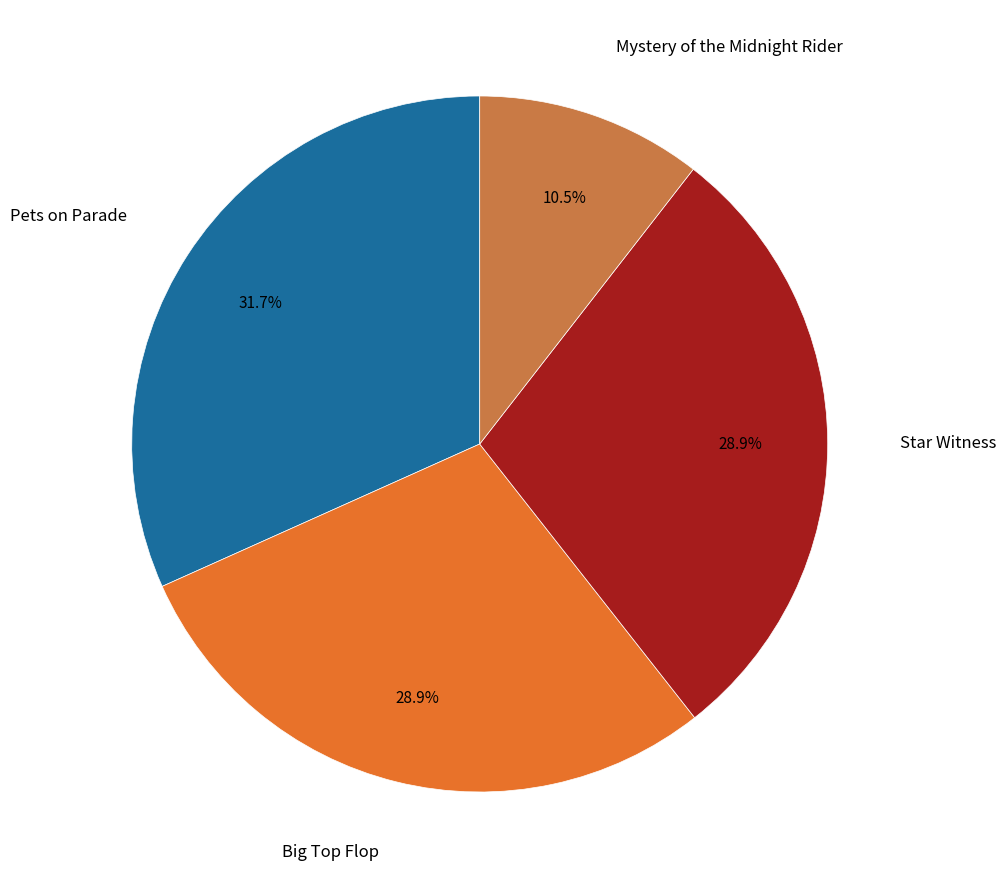

To the nearest percent, what percentage of the pie is Pets on Parade?

32%